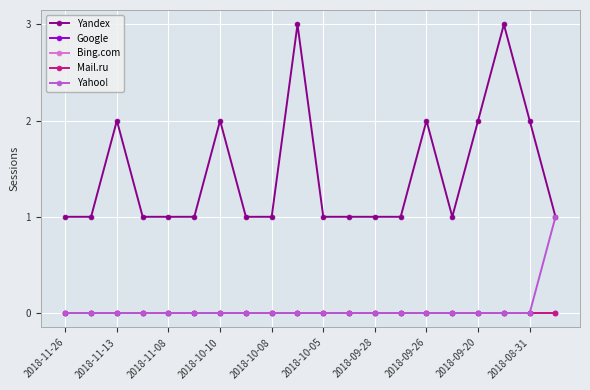

Count the Yahoo! values in the range 0 to 1.

20